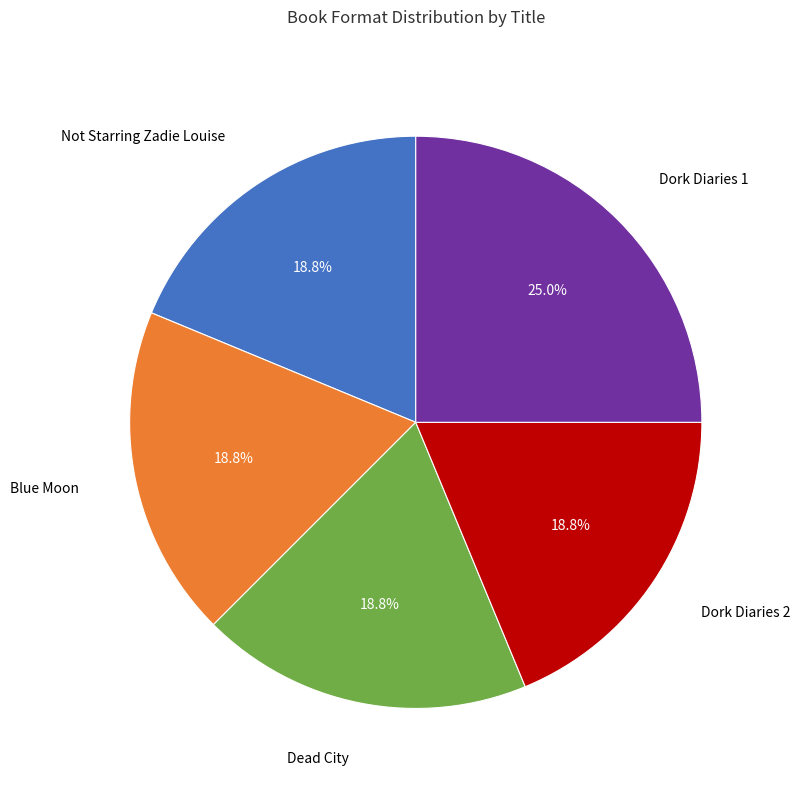

To the nearest percent, what percentage of the pie is Dork Diaries 1?

25%